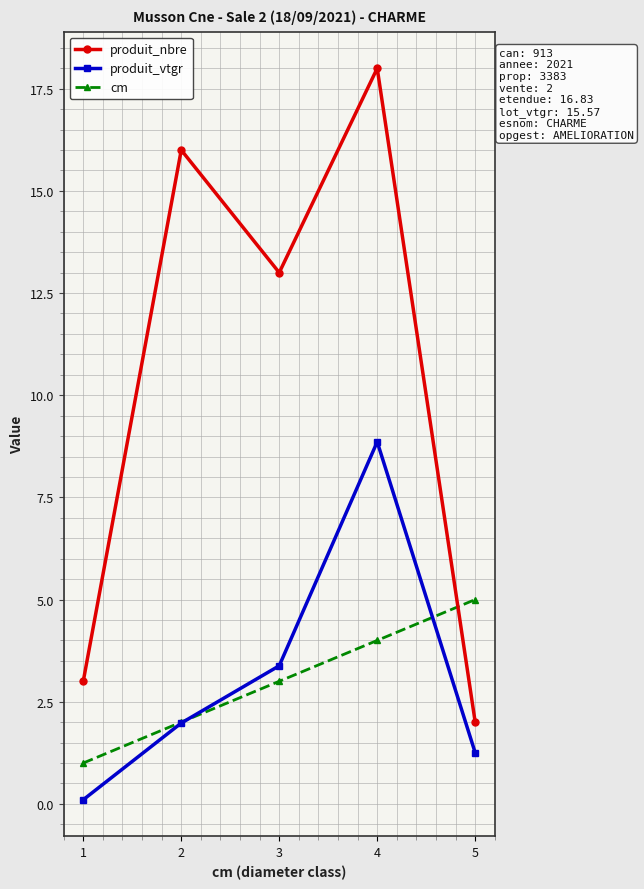

What are all the series names shown in the legend?

produit_nbre, produit_vtgr, cm